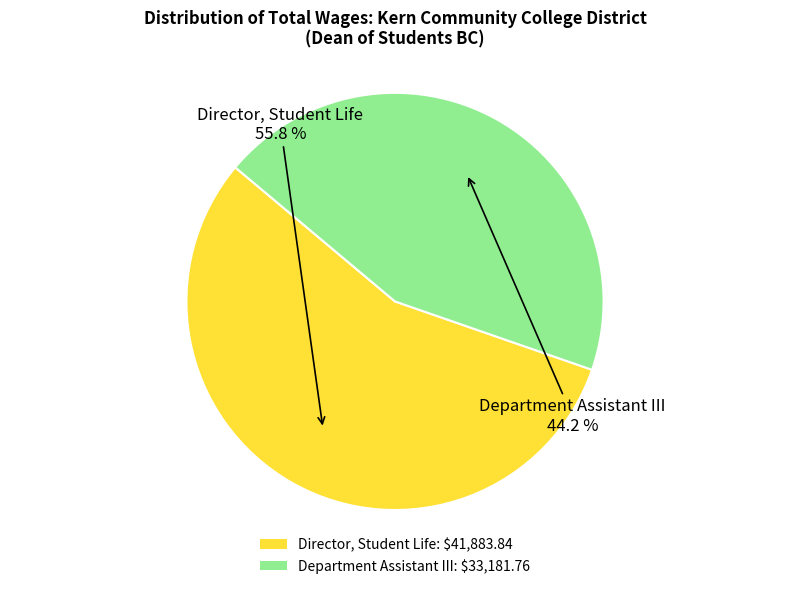

To the nearest percent, what is the difference between the largest and smallest slice percentages?

12%